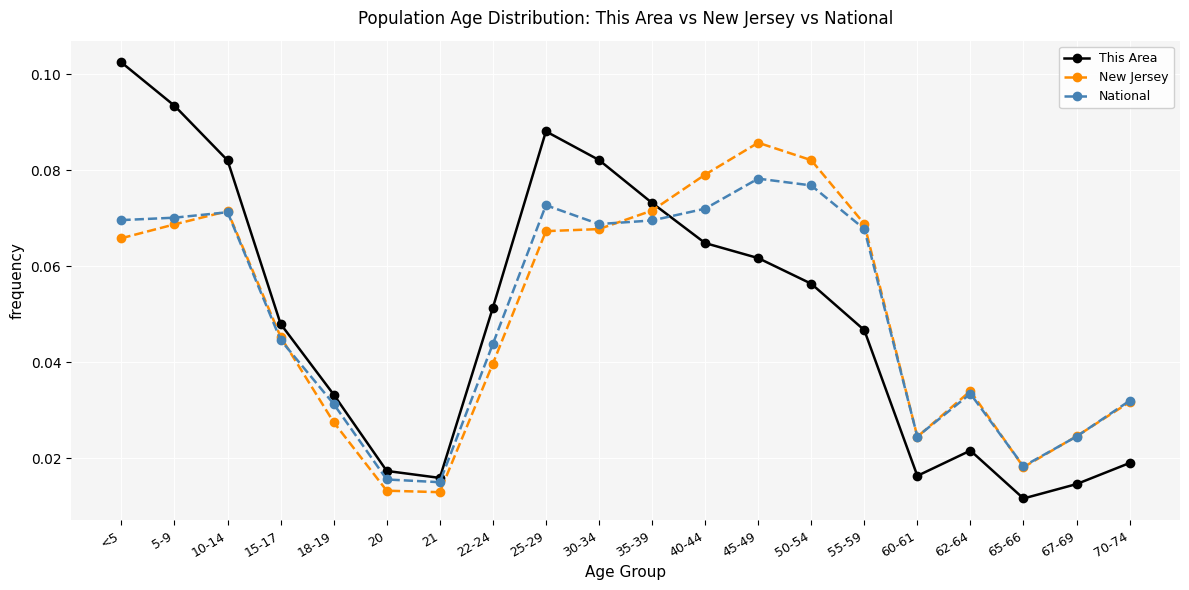

The National series shows 0.1 at 70-74. True or false?

False